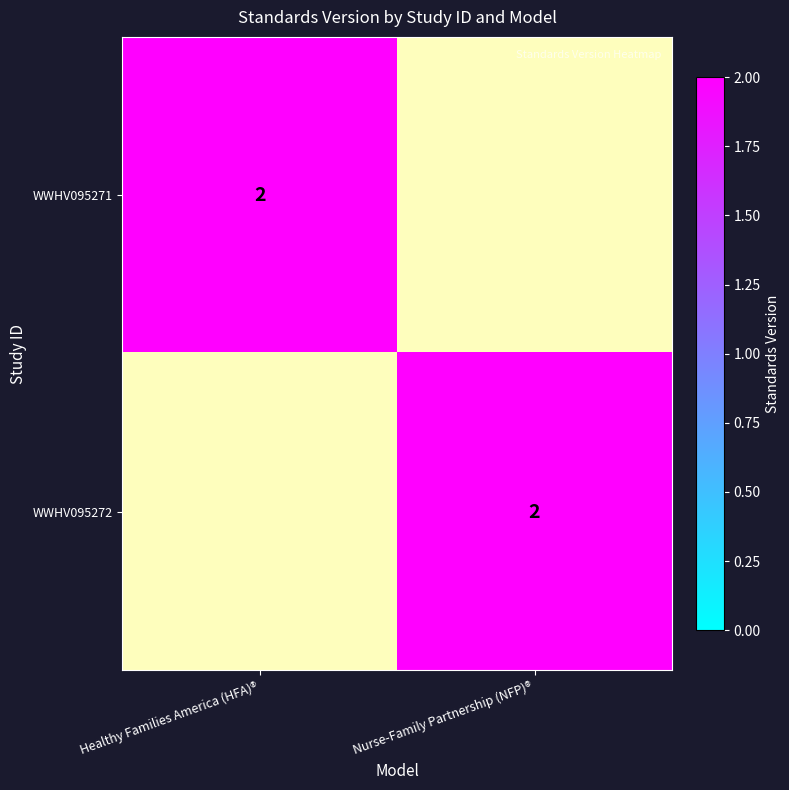

The value of WWHV095272 at Healthy Families America (HFA)® is 1. True or false?

False